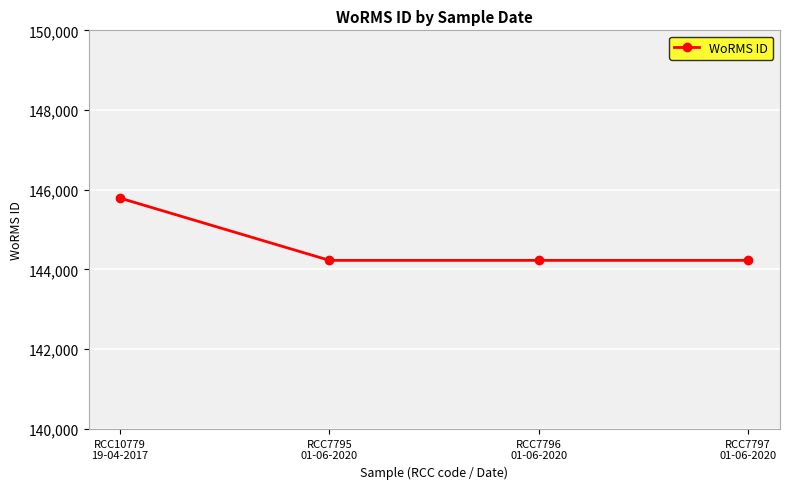

What is the maximum value shown in the chart?

145790